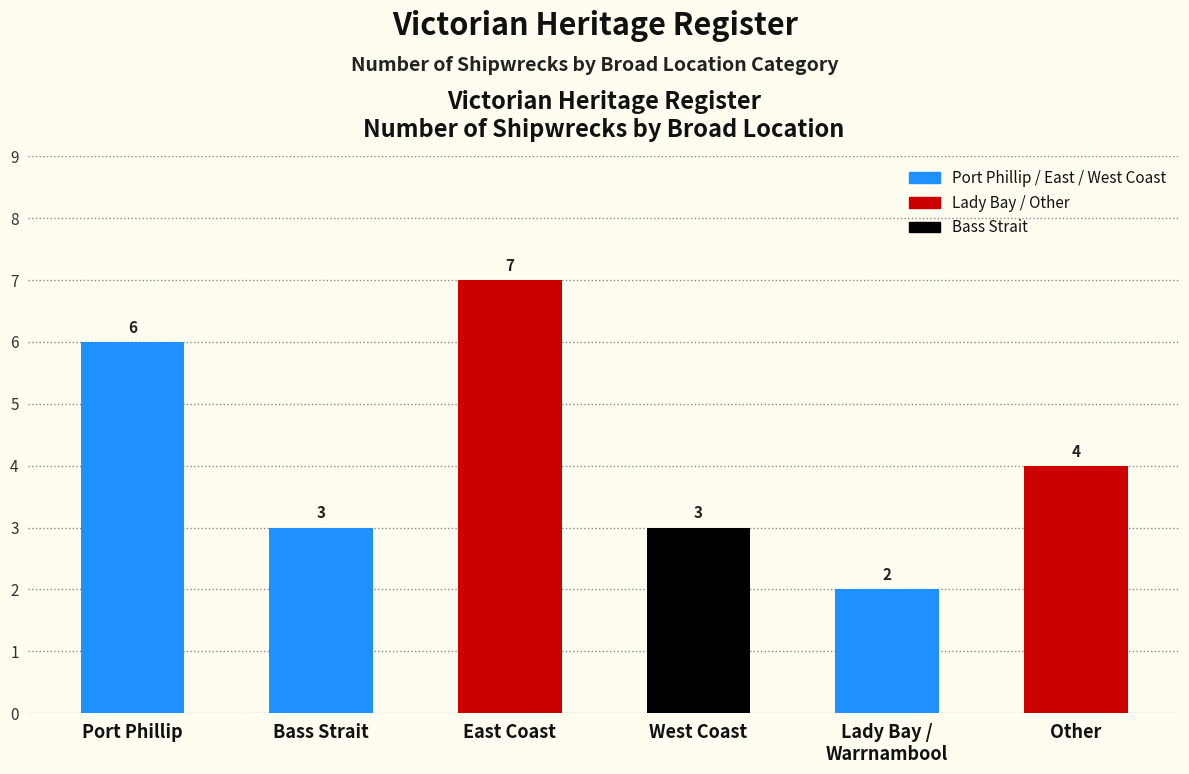

What is the label of the 4th bar from the left?

West Coast